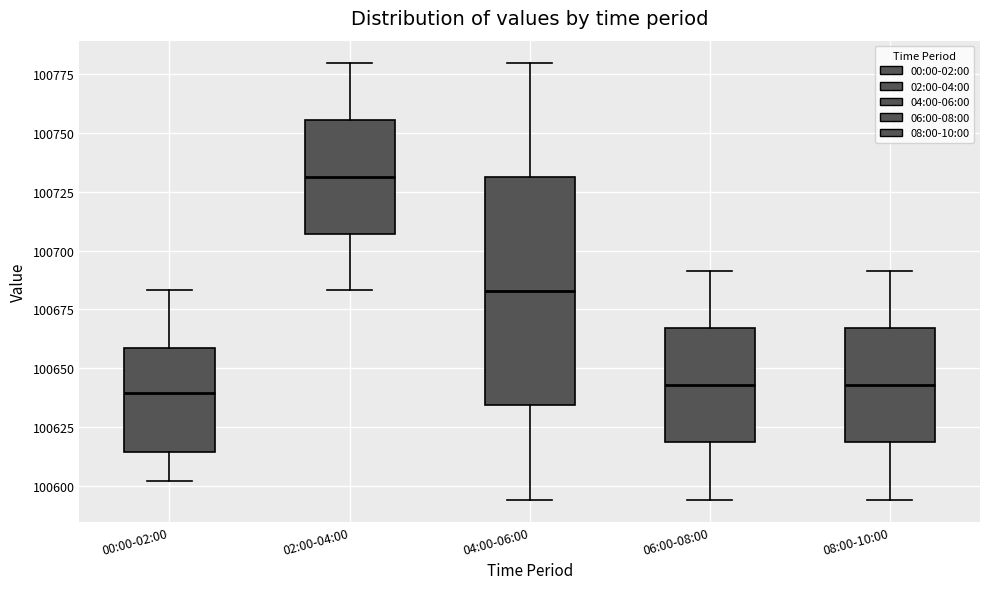

Reading left to right, transcribe this box plot: for each box, give where its median line is, the range the box spans, and where its two whiskers end, as read against the y-axis. The values are not printed on the chart, so give them approximately, as read against the axis.

00:00-02:00: median 100640, box 100615 to 100660, whiskers 100600 to 100685
02:00-04:00: median 100730, box 100705 to 100755, whiskers 100685 to 100780
04:00-06:00: median 100685, box 100635 to 100730, whiskers 100595 to 100780
06:00-08:00: median 100645, box 100620 to 100665, whiskers 100595 to 100690
08:00-10:00: median 100645, box 100620 to 100665, whiskers 100595 to 100690